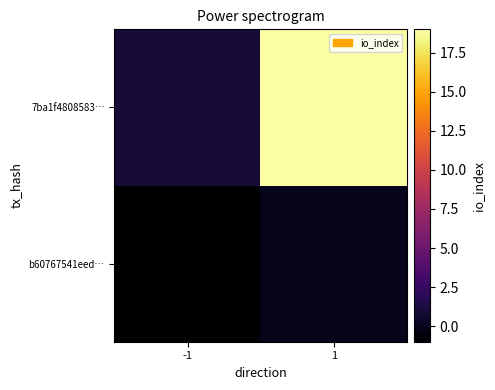

Reading right to left, what are all the values shown in this chart?

b60767541eed…: 1=0	-1=-1
7ba1f4808583…: 1=19	-1=1